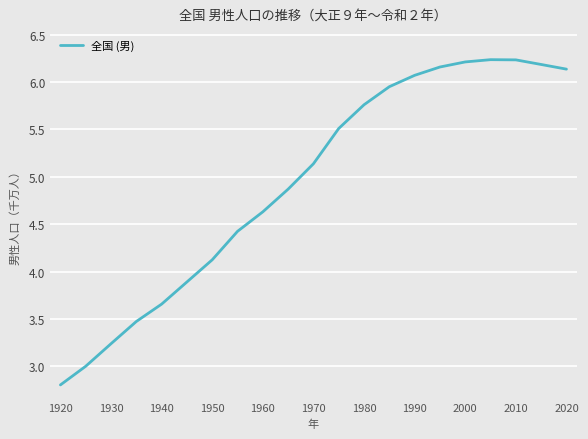

Does the chart have visible grid lines?

Yes